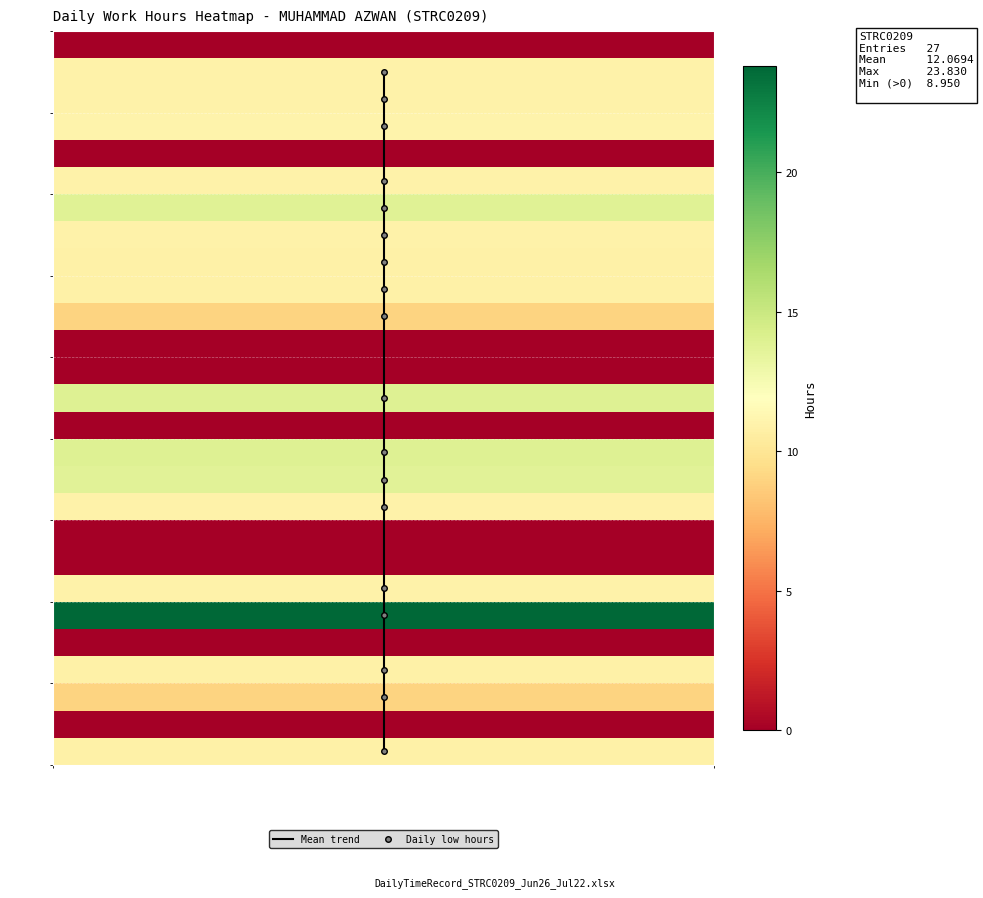

Which series has the widest spread of values?

Mean trend